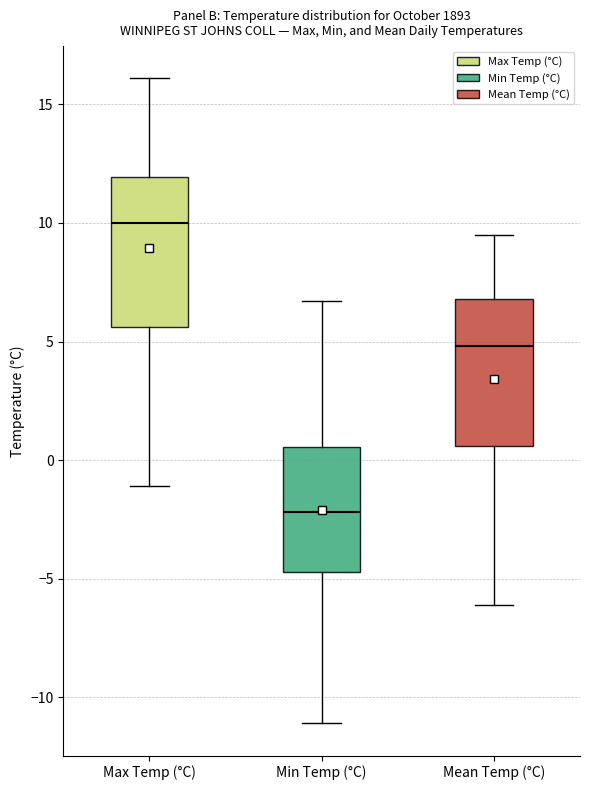

Reading left to right, transcribe this box plot: for each box, give where its median line is, the range the box spans, and where its two whiskers end, as read against the y-axis. The values are not printed on the chart, so give them approximately, as read against the axis.

Max Temp (°C): median 10.0, box 5.5 to 12.0, whiskers -1.0 to 16.0
Min Temp (°C): median -2.0, box -4.5 to 0.5, whiskers -11.0 to 6.5
Mean Temp (°C): median 5.0, box 0.5 to 7.0, whiskers -6.0 to 9.5